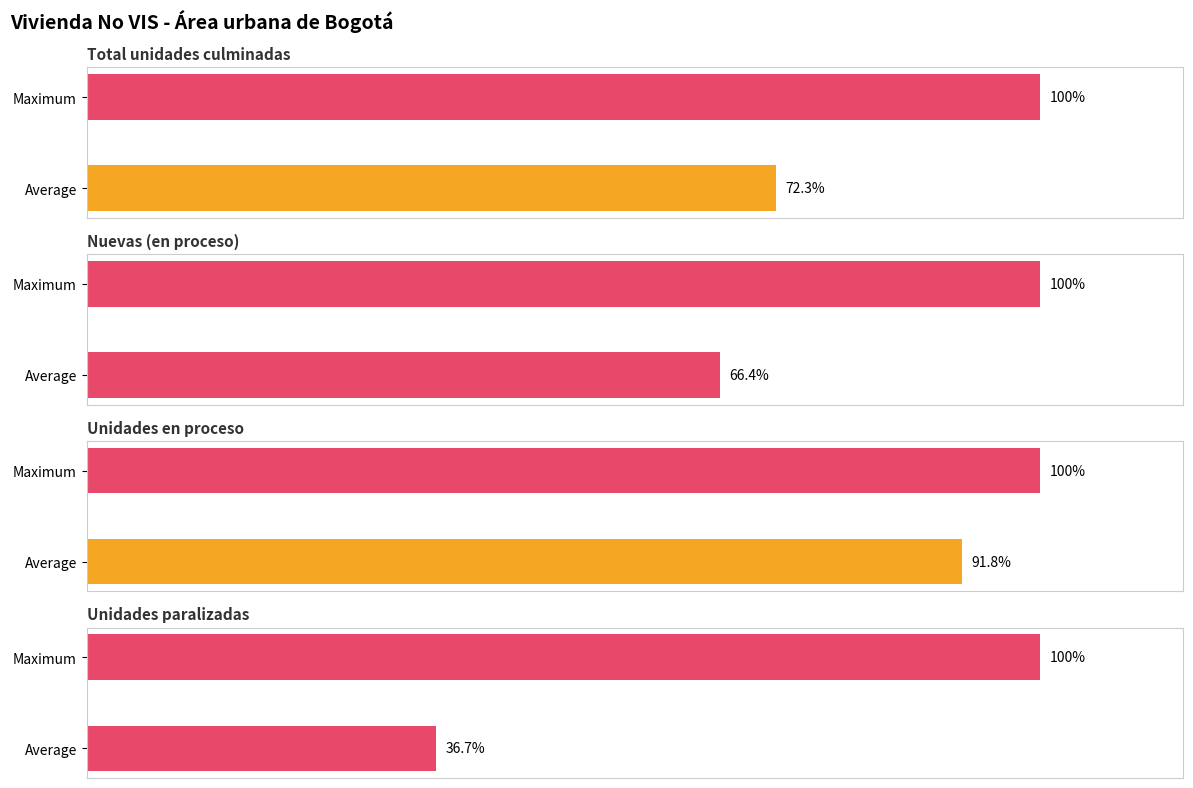

List the labels in order of Unidades en proceso value, largest first.

Maximum, Average